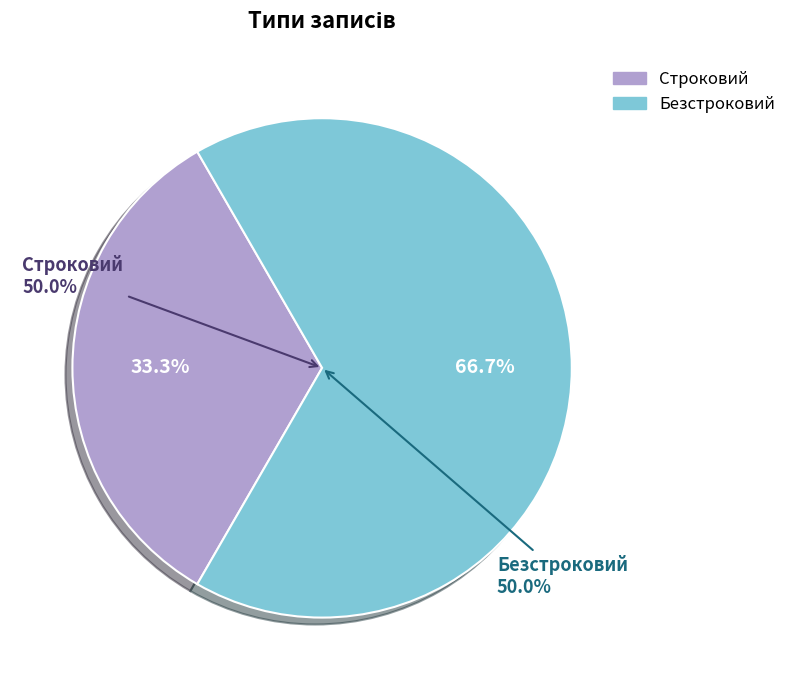

Count the number of slices in the pie.

2